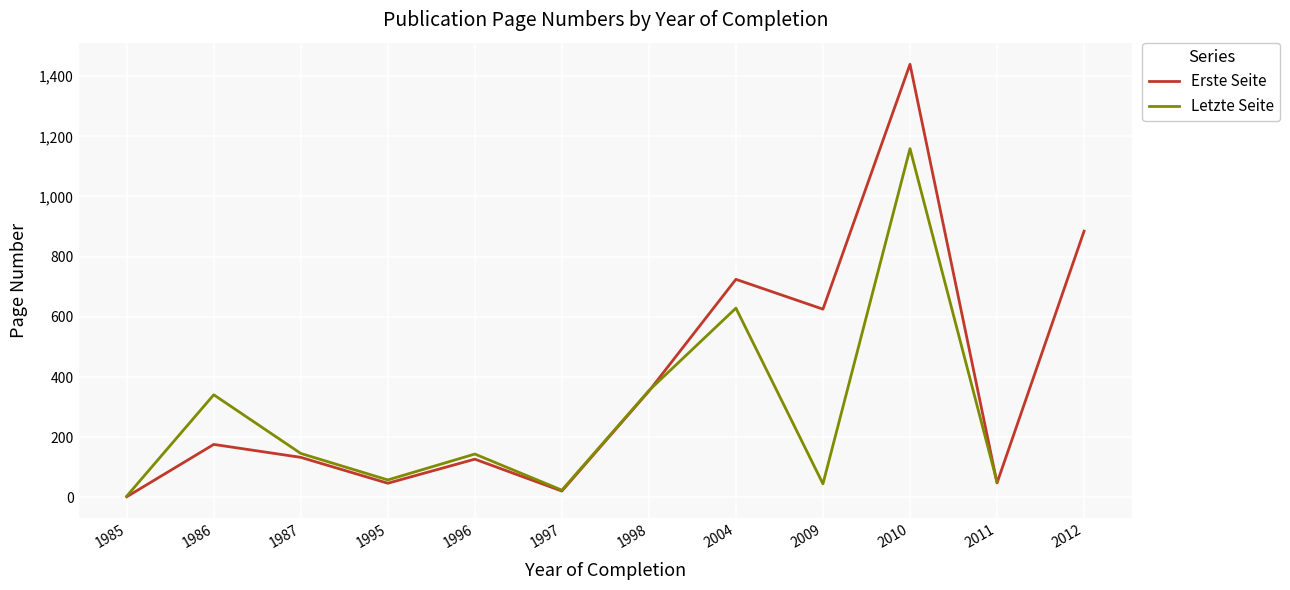

Which label corresponds to the largest value in the chart?

2010